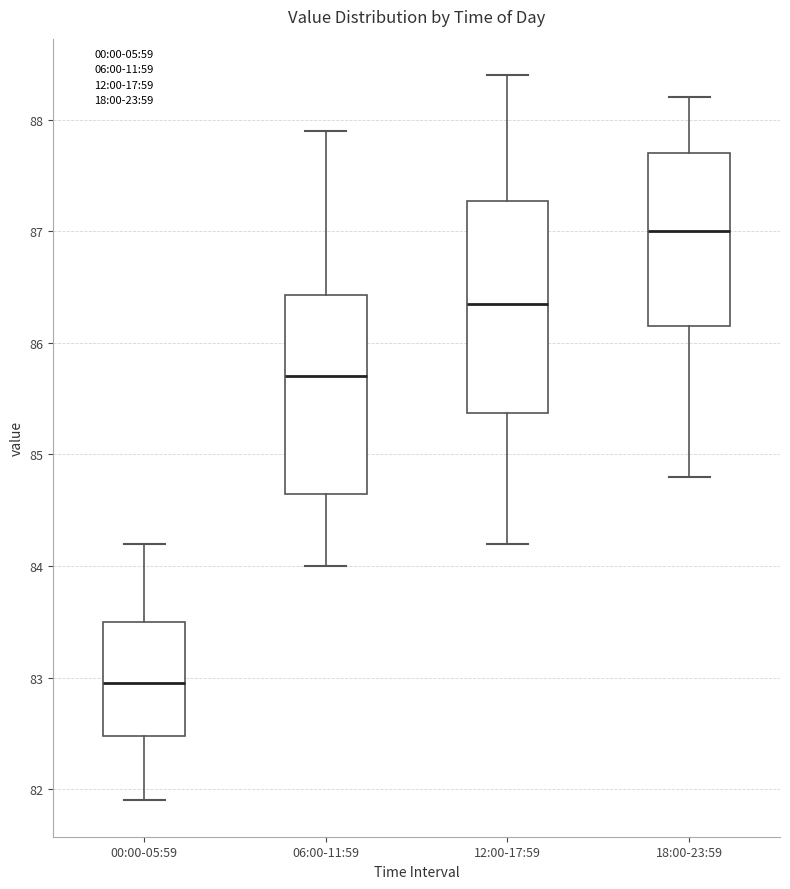

Comparing the boxes themselves (not the whiskers), which one is the tallest?

12:00-17:59